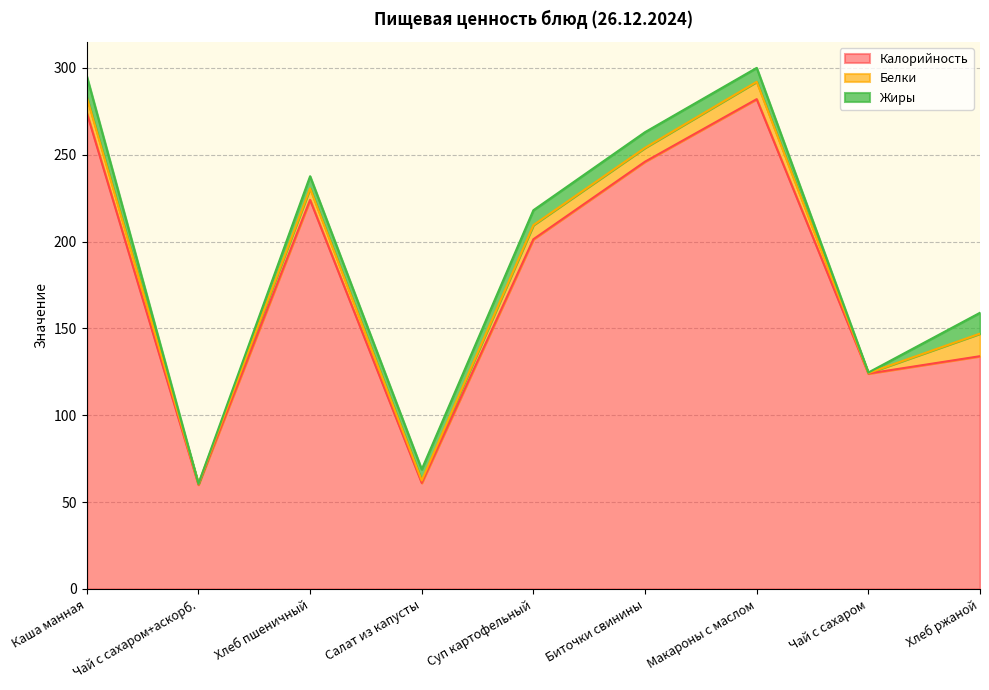

Rank the series at Чай с сахаром from lowest to highest value.

Белки, Жиры, Калорийность